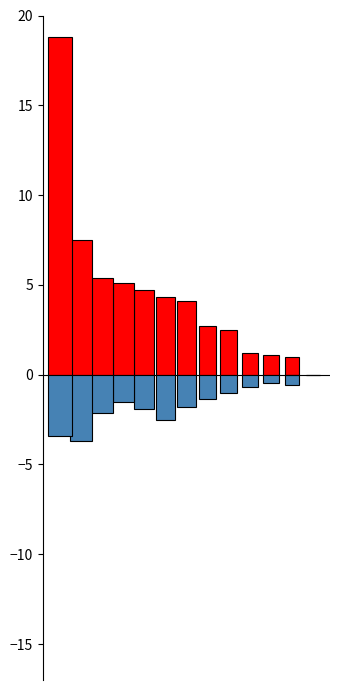

Between Primorsko-notranjska and Gorenjska, which series saw the biggest shift?

NAJMANJŠA (50-500) [%]